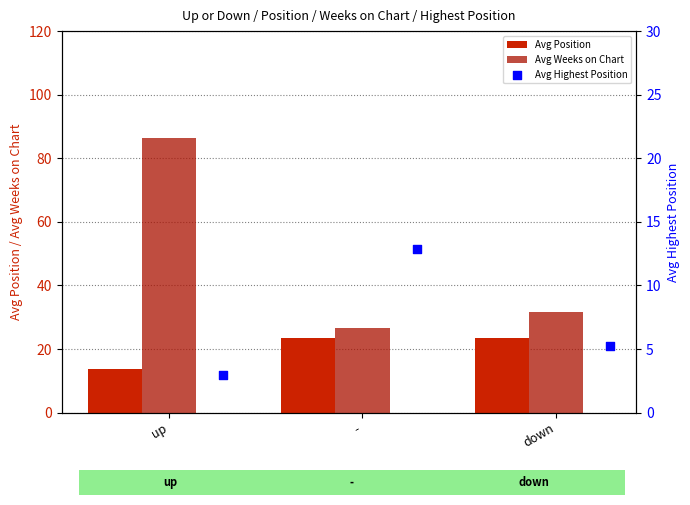

What are all the series names shown in the legend?

Avg Position, Avg Weeks on Chart, Avg Highest Position